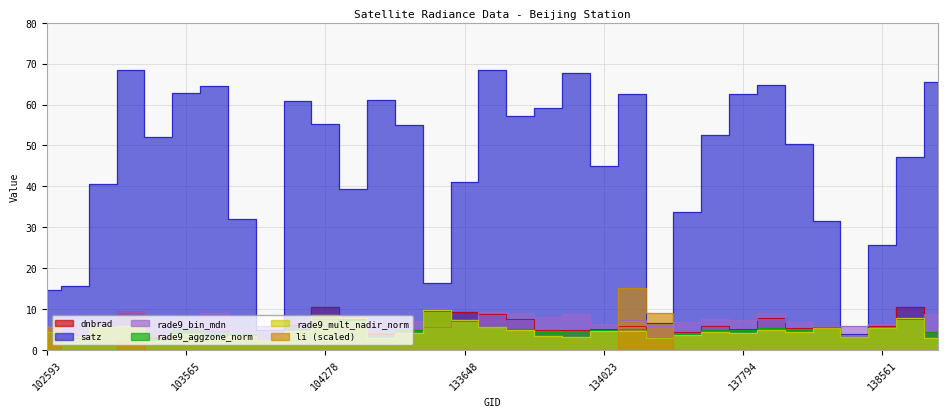

Where is the first local minimum for rade9_mult_nadir_norm?

102714